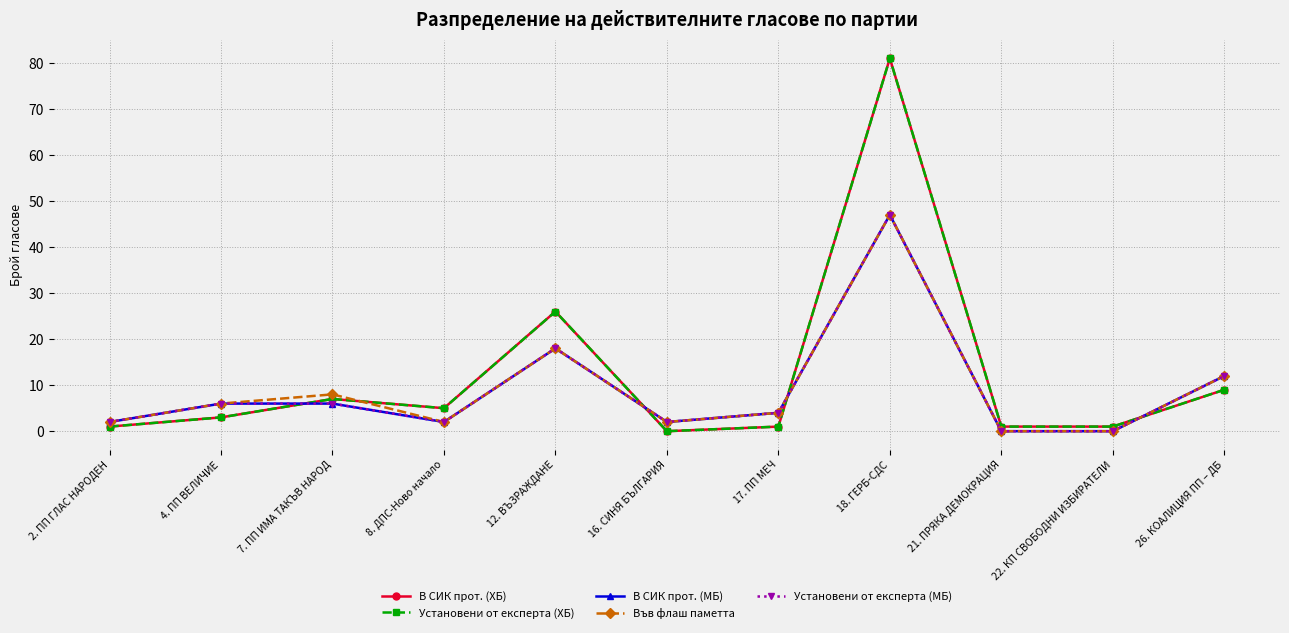

Is this an area chart (filled region under the line)?

No